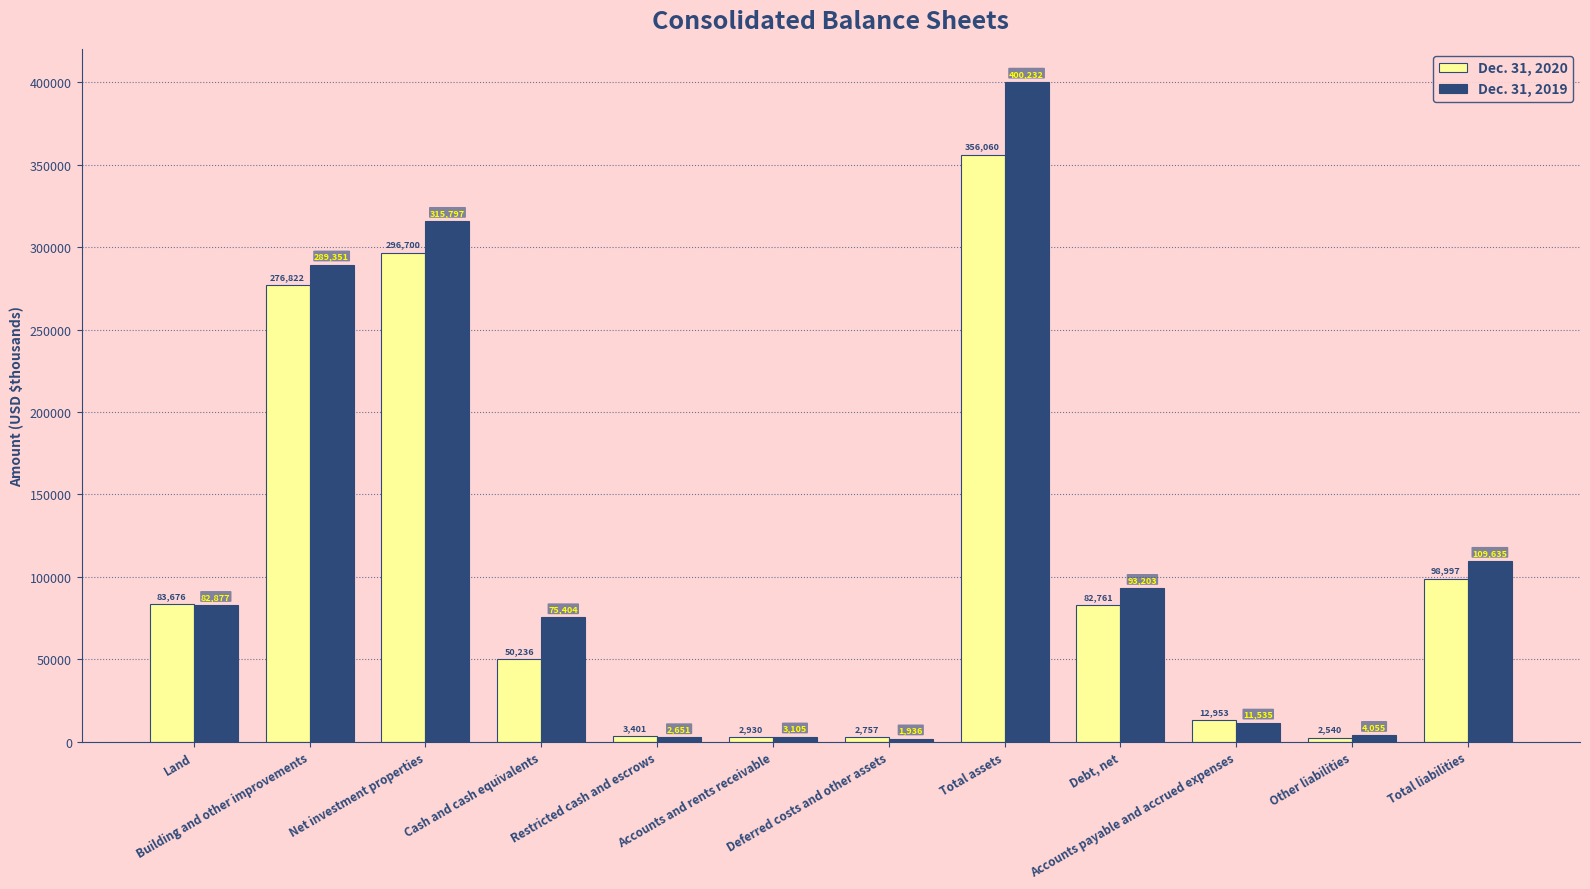

Reading left to right, extract all data points from this chart.

Dec. 31, 2020: Land=83676	Building and other improvements=276822	Net investment properties=296700	Cash and cash equivalents=50236	Restricted cash and escrows=3401	Accounts and rents receivable=2930	Deferred costs and other assets=2757	Total assets=356060	Debt, net=82761	Accounts payable and accrued expenses=12953	Other liabilities=2540	Total liabilities=98997
Dec. 31, 2019: Land=82877	Building and other improvements=289351	Net investment properties=315797	Cash and cash equivalents=75404	Restricted cash and escrows=2651	Accounts and rents receivable=3105	Deferred costs and other assets=1936	Total assets=400232	Debt, net=93203	Accounts payable and accrued expenses=11535	Other liabilities=4055	Total liabilities=109635